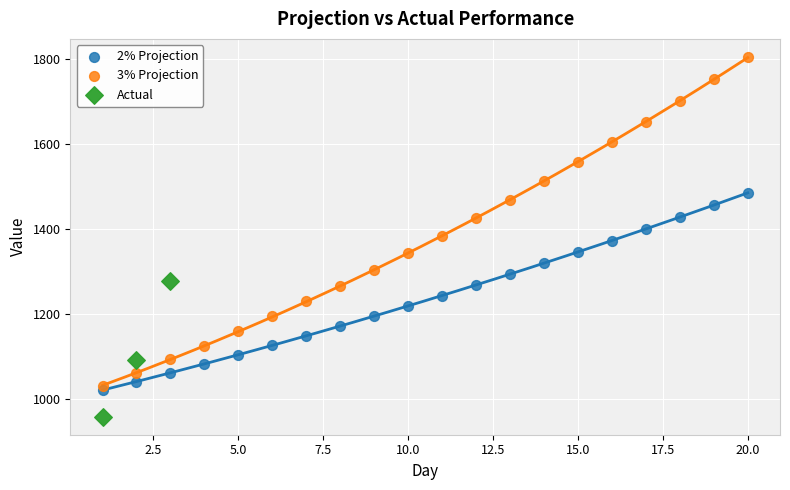

Which series has the widest spread of Y values?

3% Projection